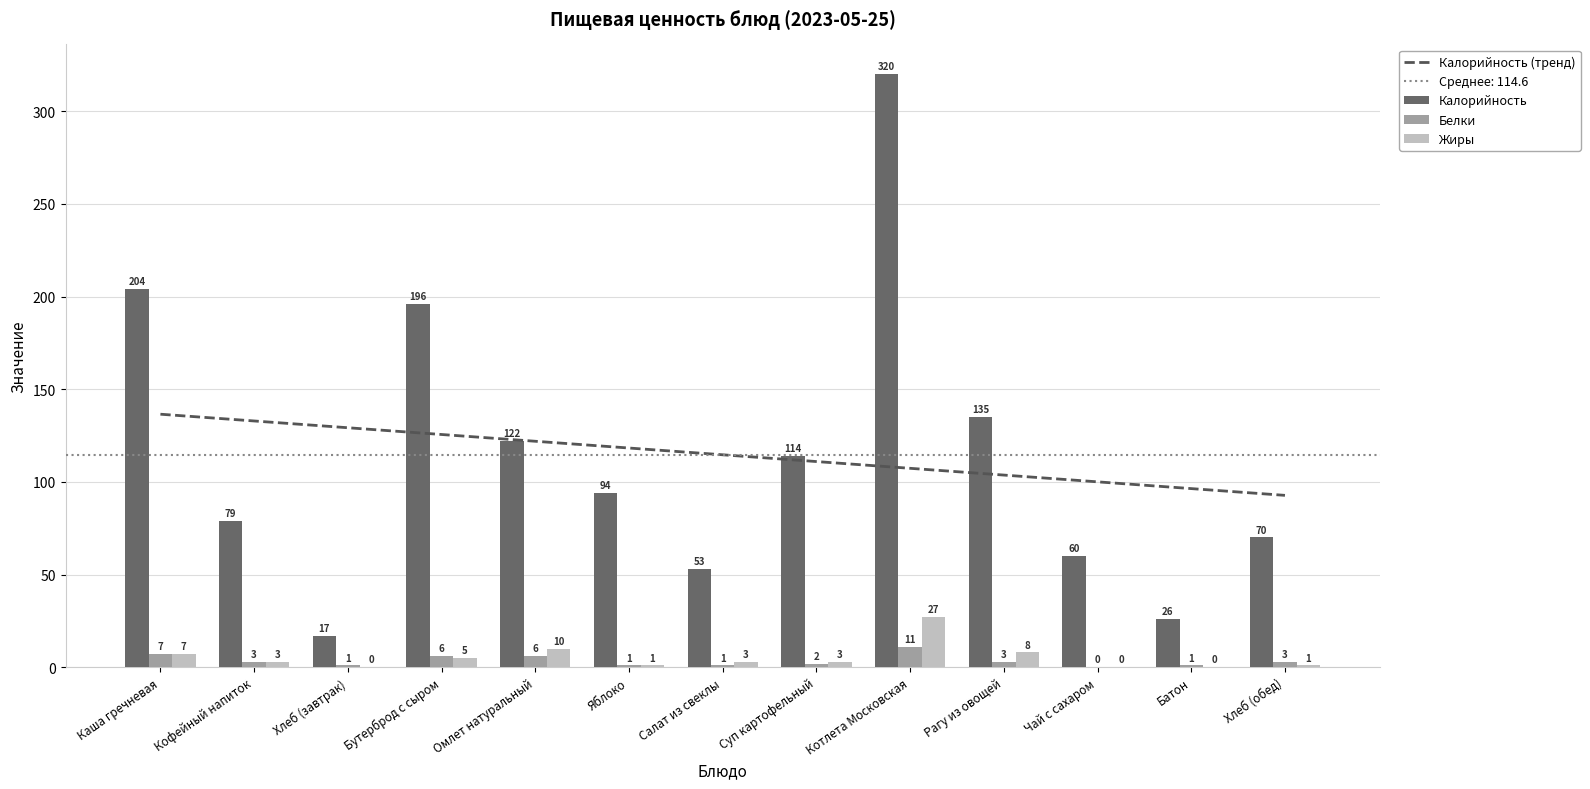

What are all the series names shown in the legend?

Калорийность (тренд), Калорийность, Белки, Жиры